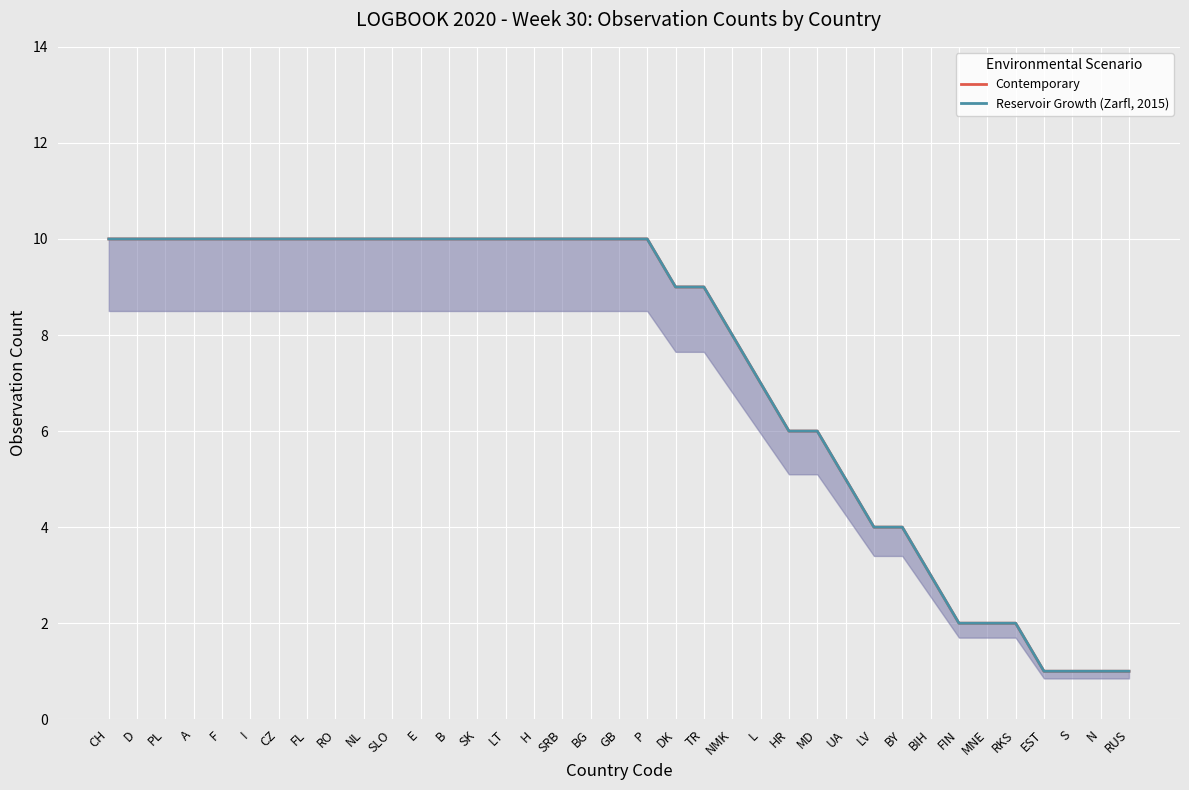

Is the value of Contemporary at PL greater than the value of Reservoir Growth (Zarfl, 2015) at PL?

No